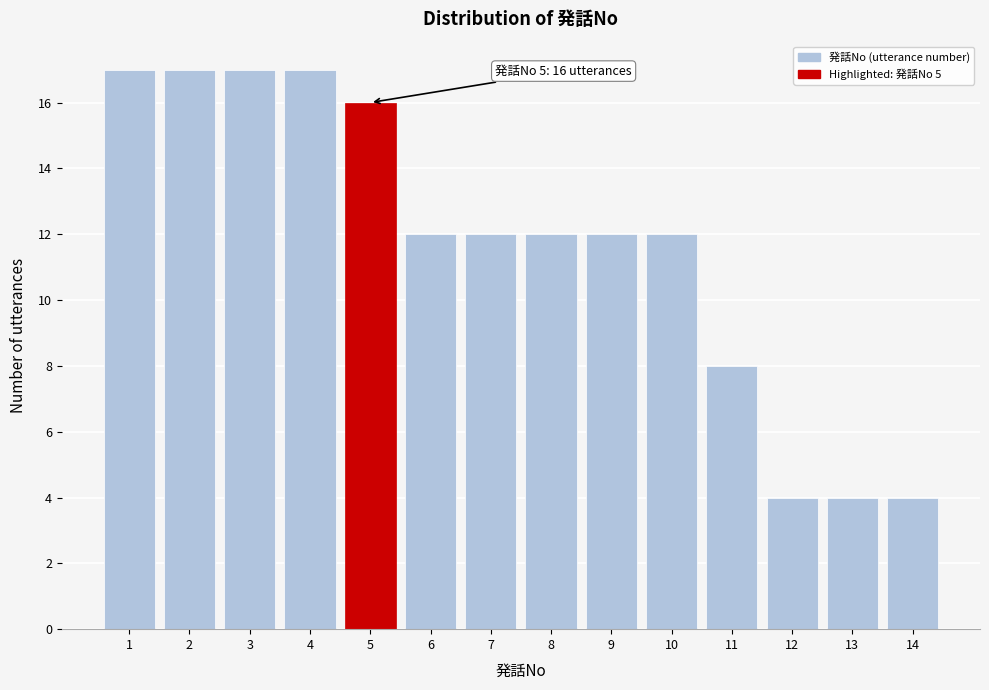

Reading left to right, what are all the values shown in this chart?

17	17	17	17	16	12	12	12	12	12	8	4	4	4